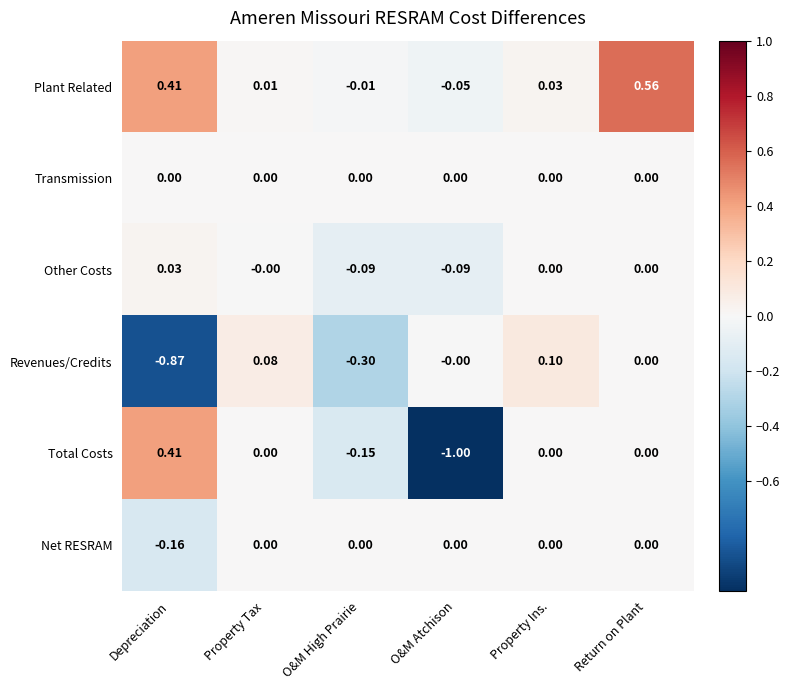

How many data points does each series have?

6